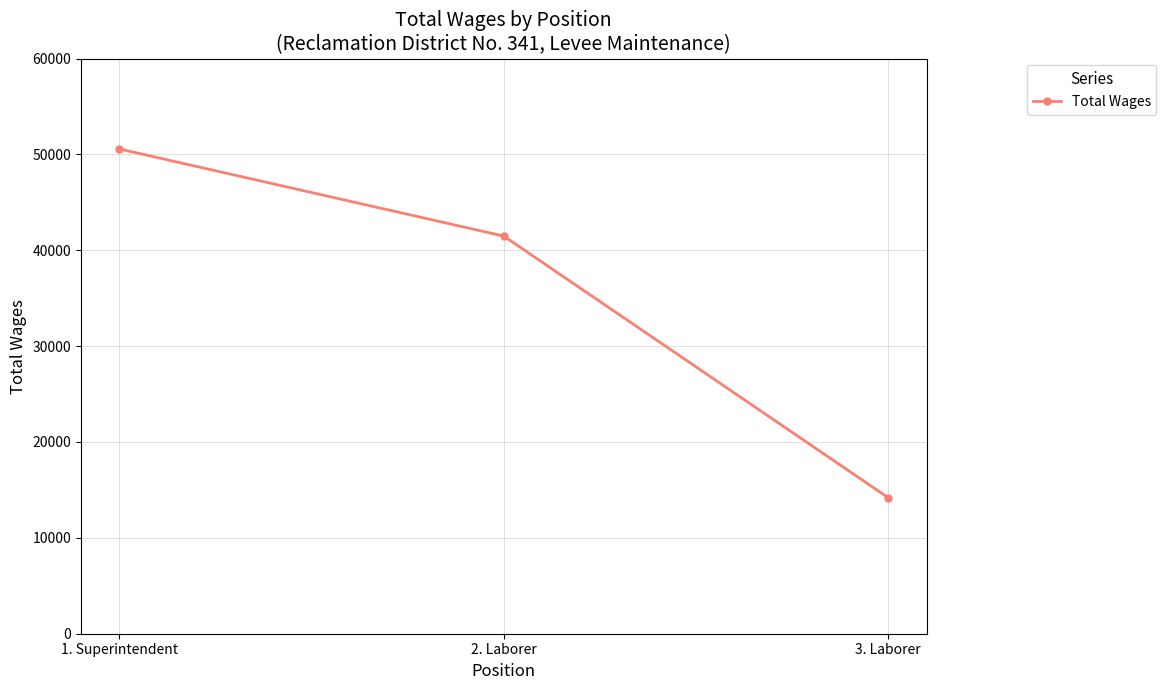

Is it true that the value at 3. Laborer is 14198?

True